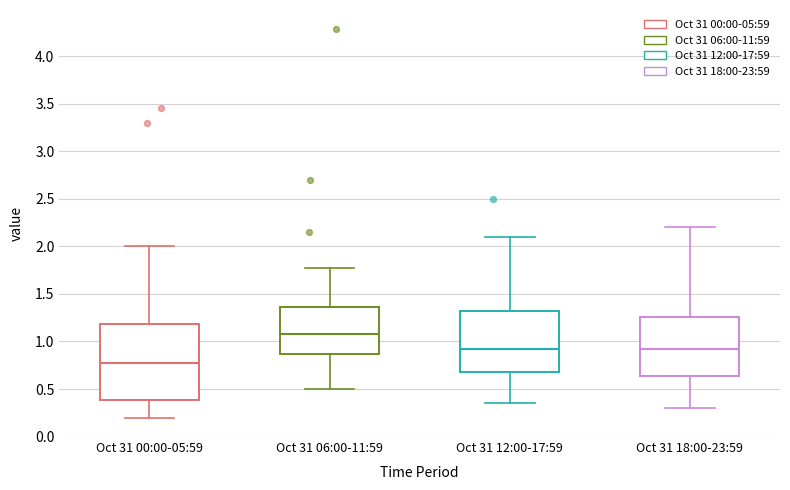

Which box has the lowest median line?

Oct 31 00:00-05:59